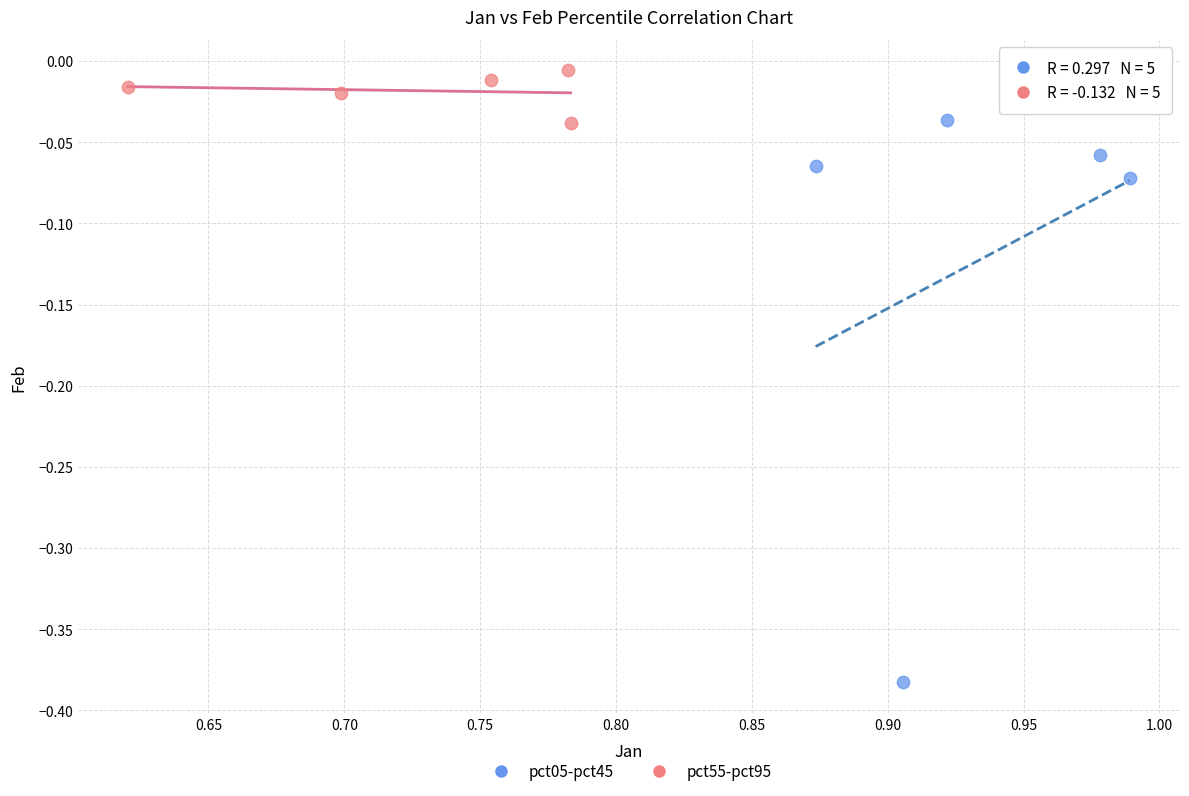

Which series reaches the maximum Y coordinate?

pct55-pct95